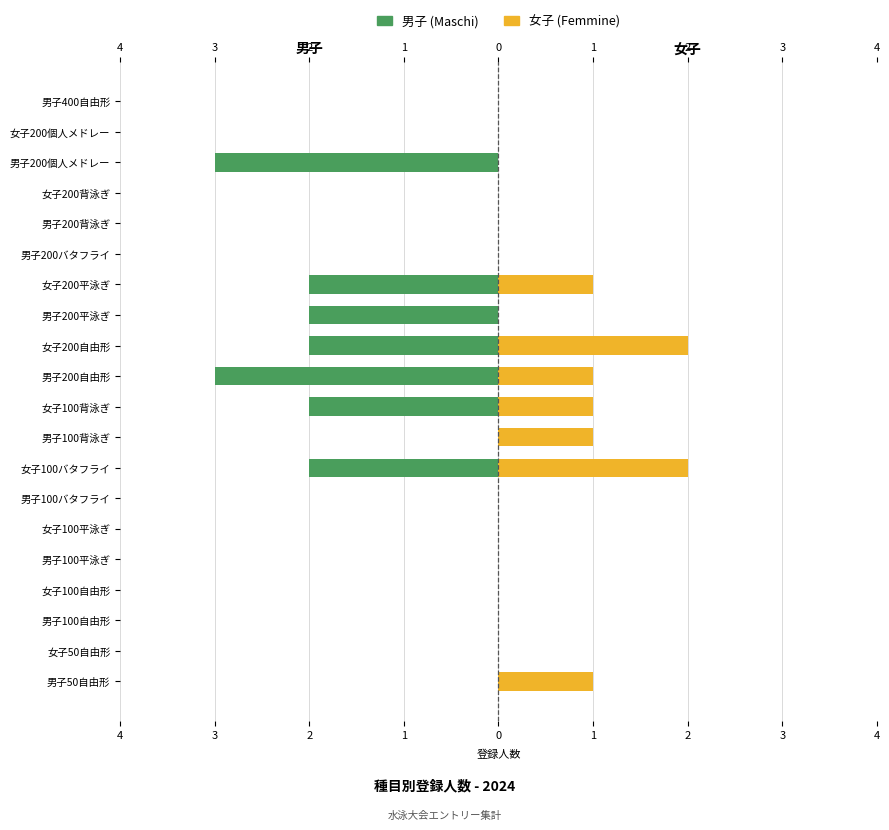

How many bars are there in total?

40